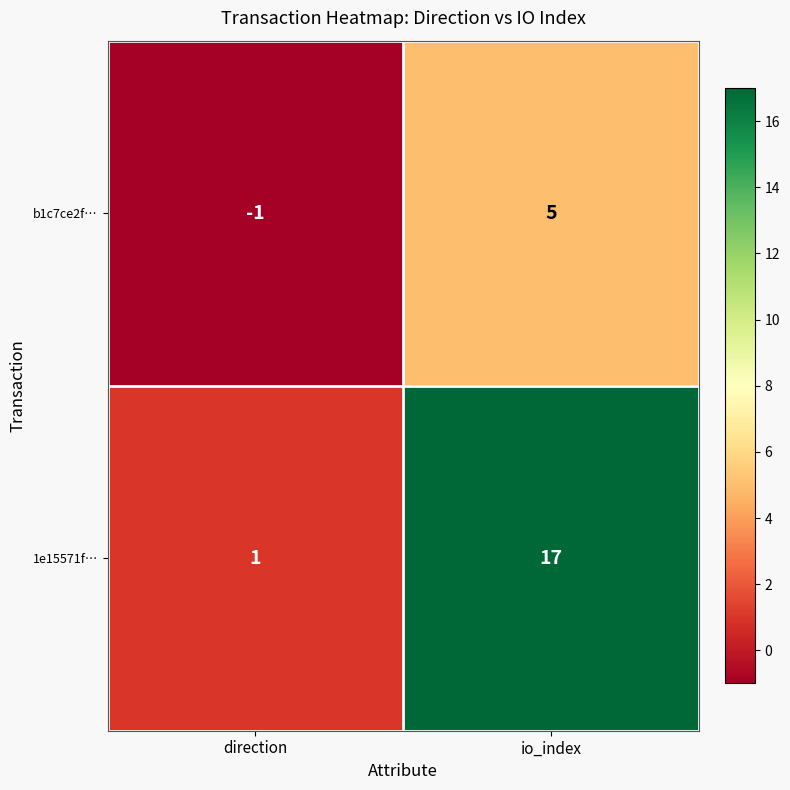

Where is b1c7ce2f… nearest to the value 2?

direction